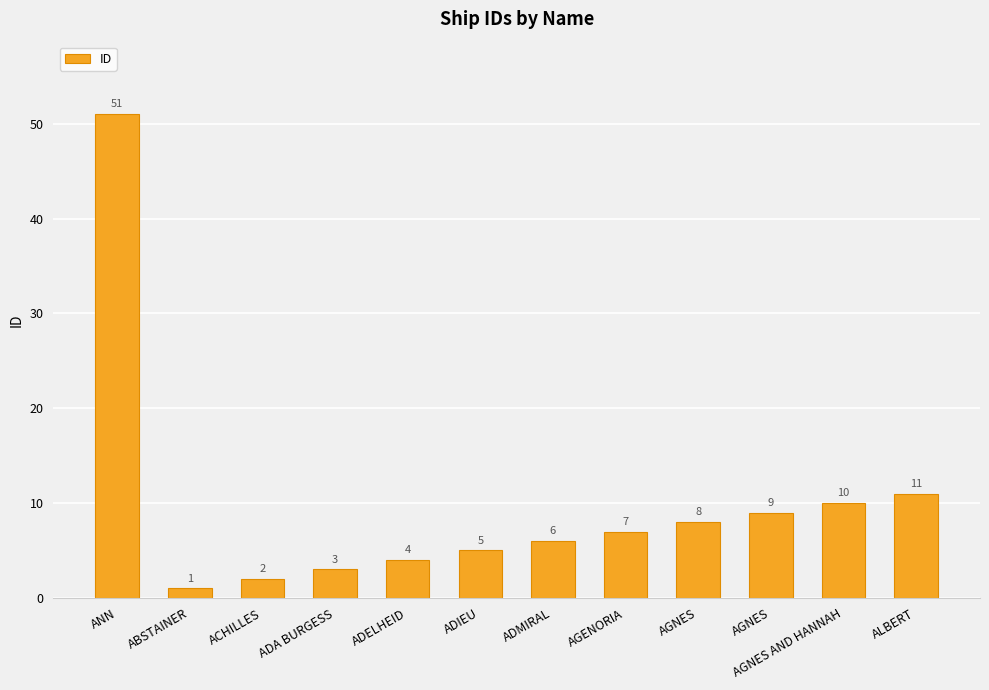

Count the number of categories in the chart.

12